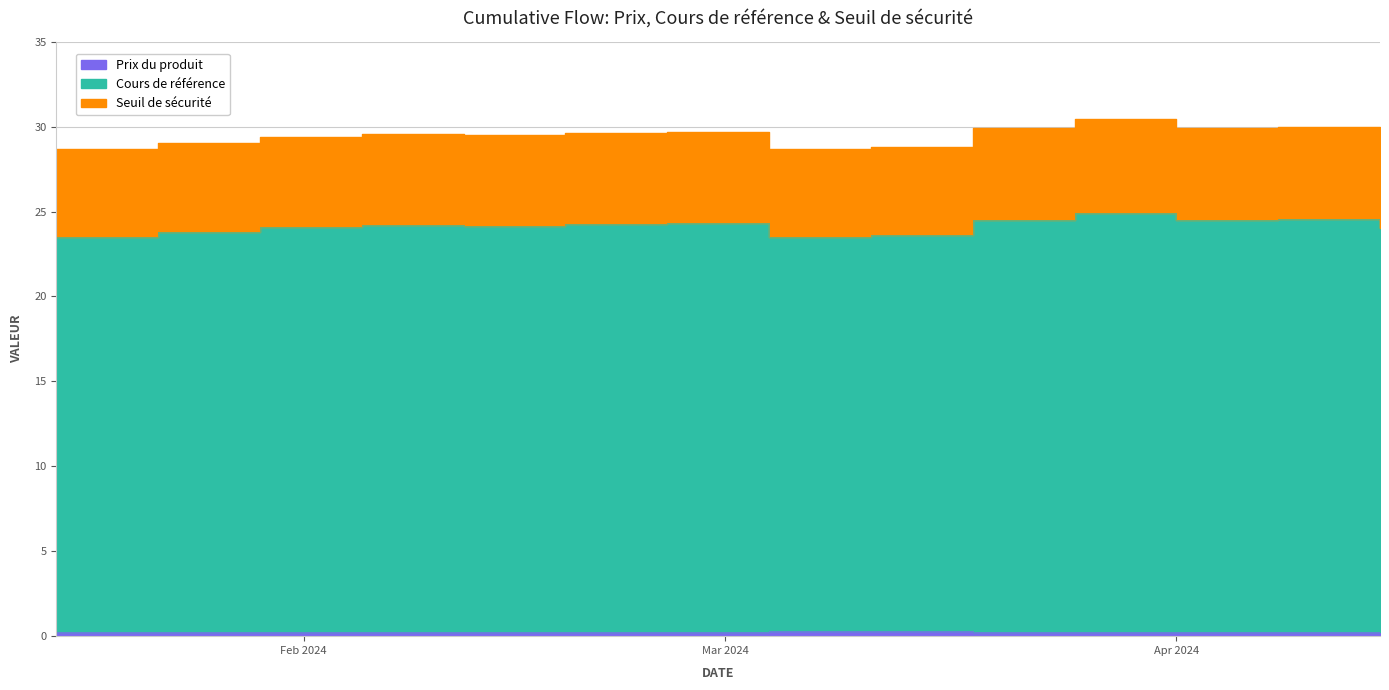

At which label does Cours de référence reach its peak?

2024-03-25